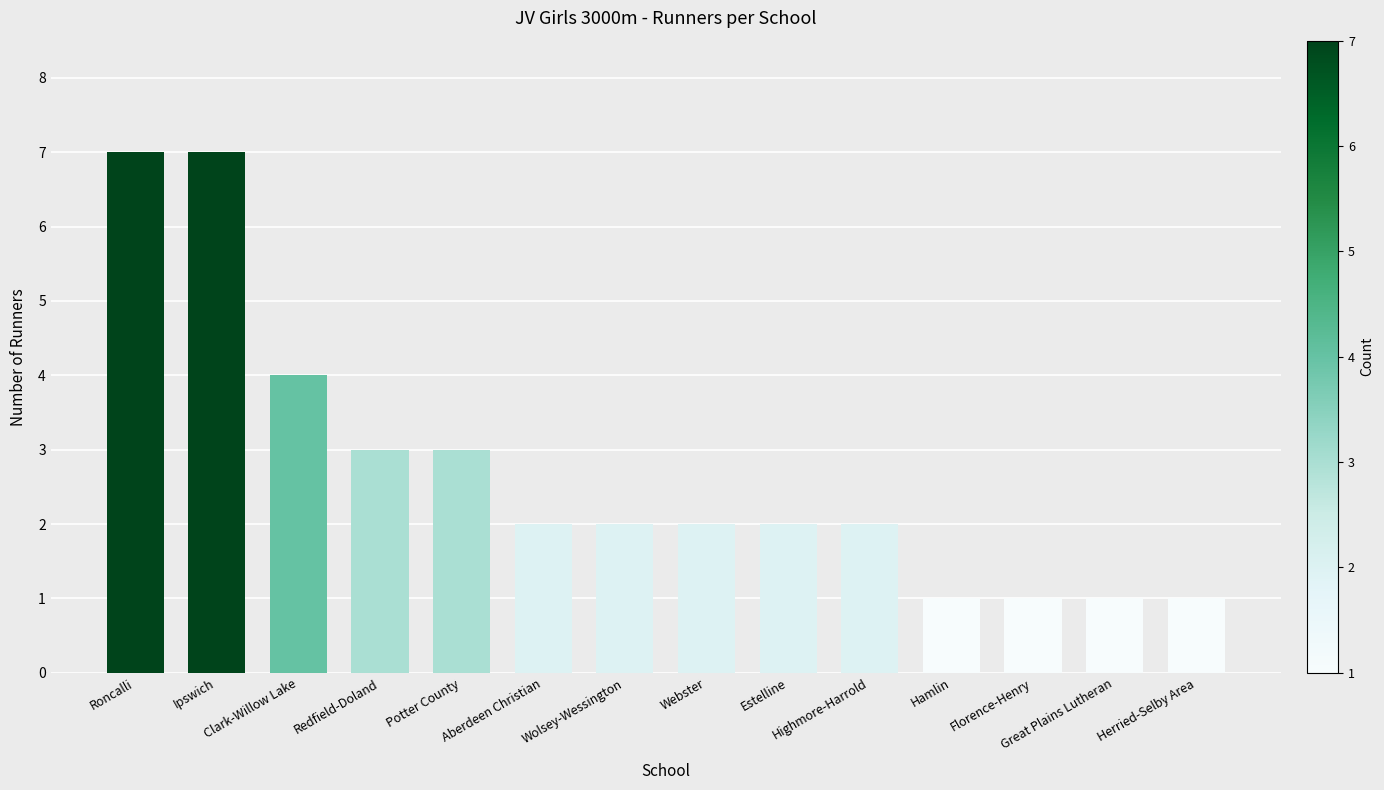

Reading right to left, extract all data points from this chart.

1	1	1	1	2	2	2	2	2	3	3	4	7	7